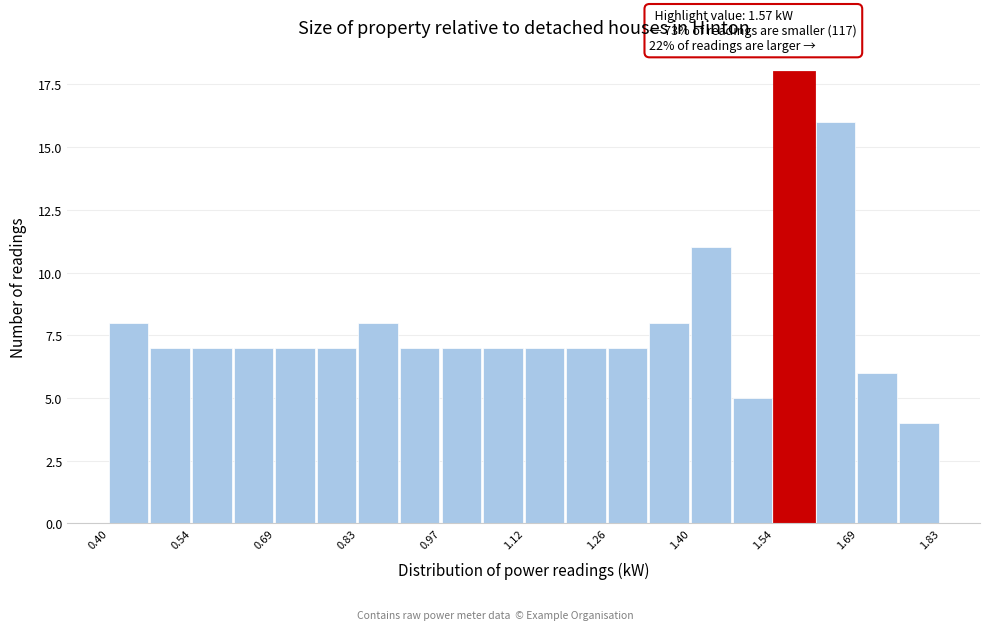

Read against the x-axis, roughly where is the centre of the tallest bar?

1.58